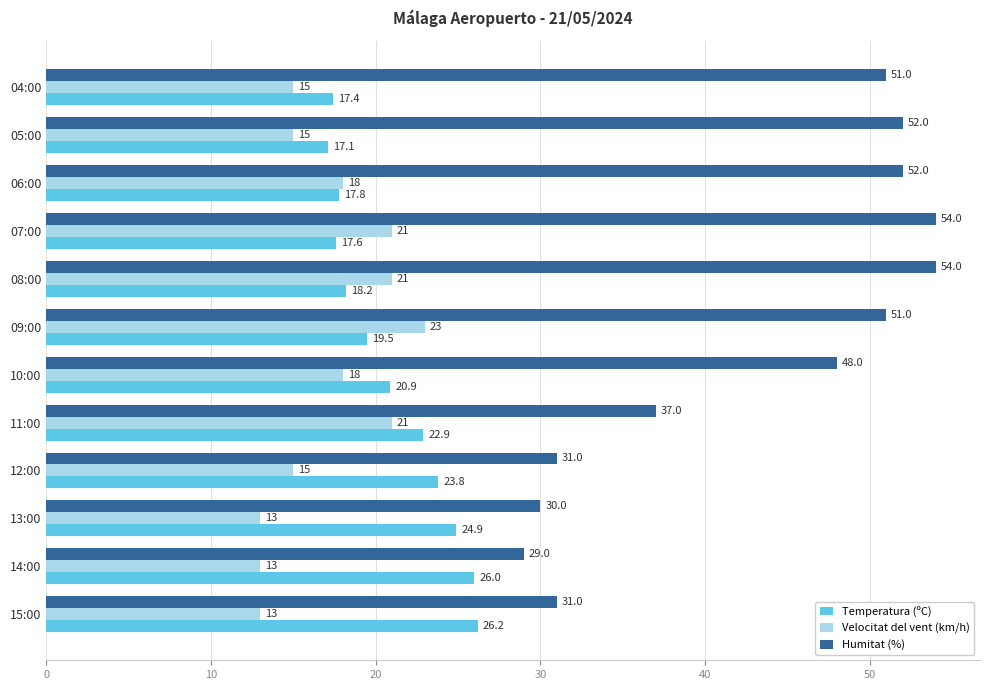

What is the maximum value for Humitat (%)?

54.0